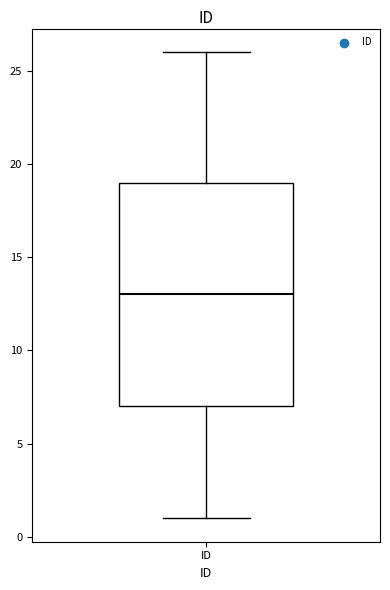

Read this box plot against the y-axis: the position of the median line, the range covered by the box, and the ends of both whiskers. The values are not printed on the chart, so give them approximately, as read against the axis.

median 13, box 7 to 19, whiskers 1 to 26